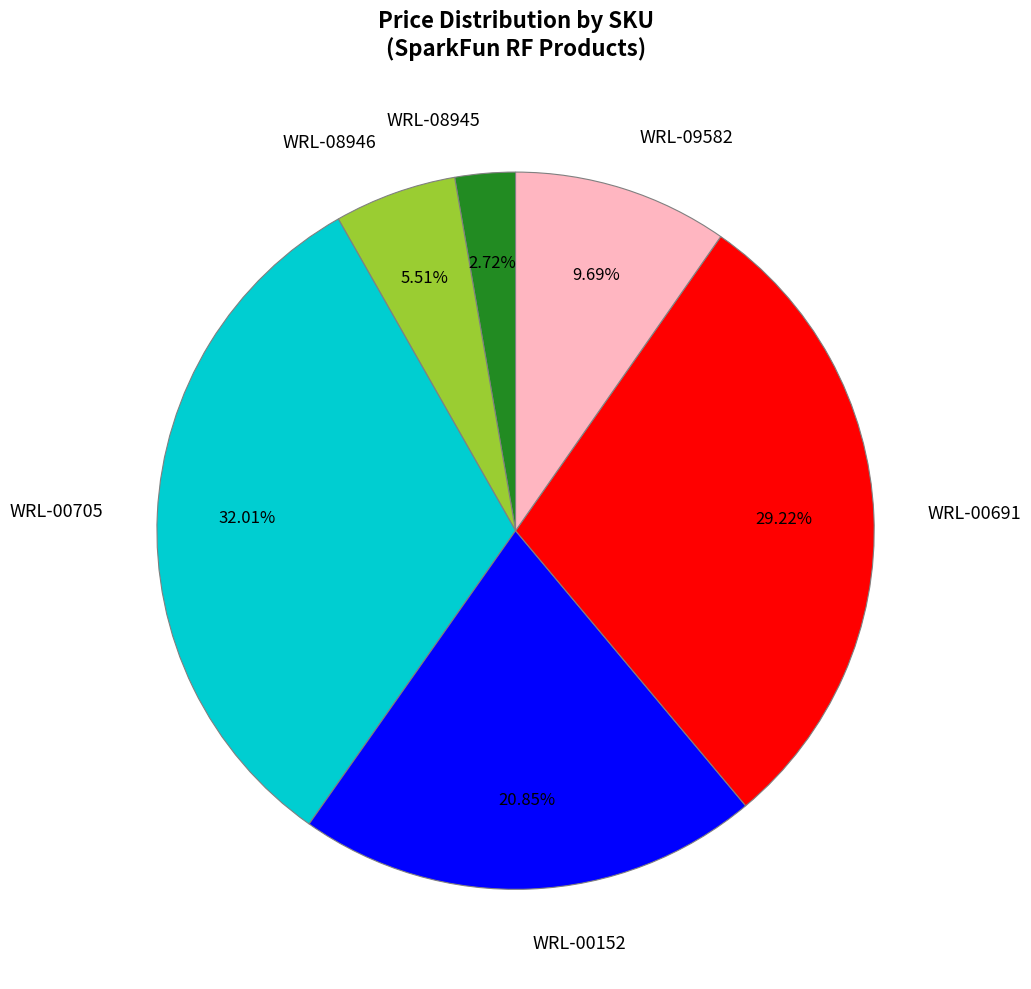

True or false: WRL-08946 accounts for 1% of the total.

False